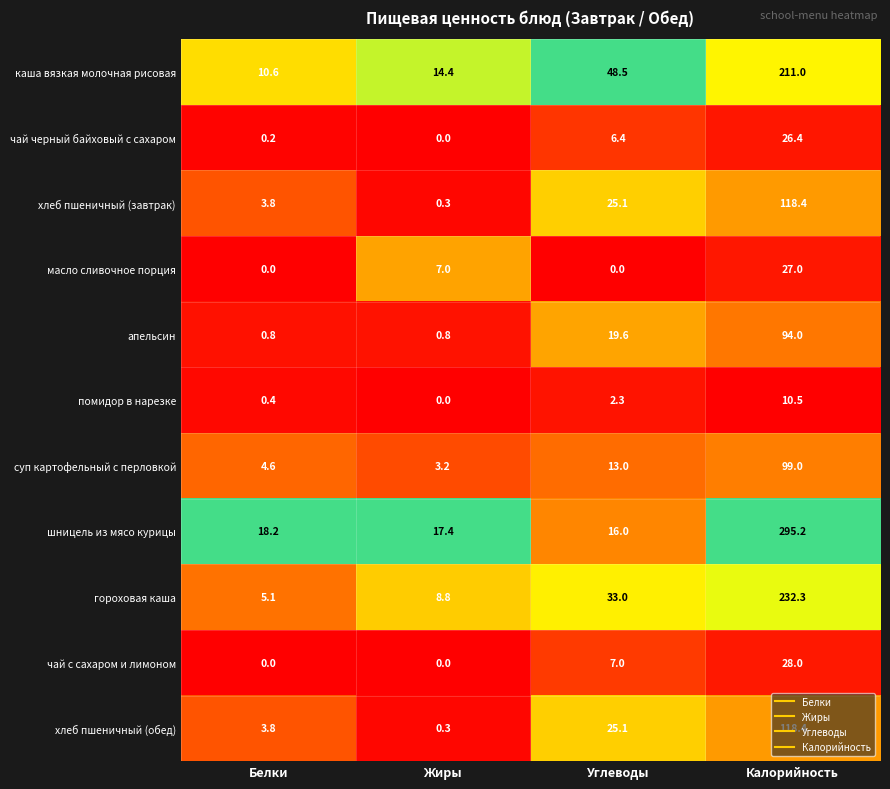

What is the sum of the чай черный байховый с сахаром values at Жиры and Калорийность?

26.4